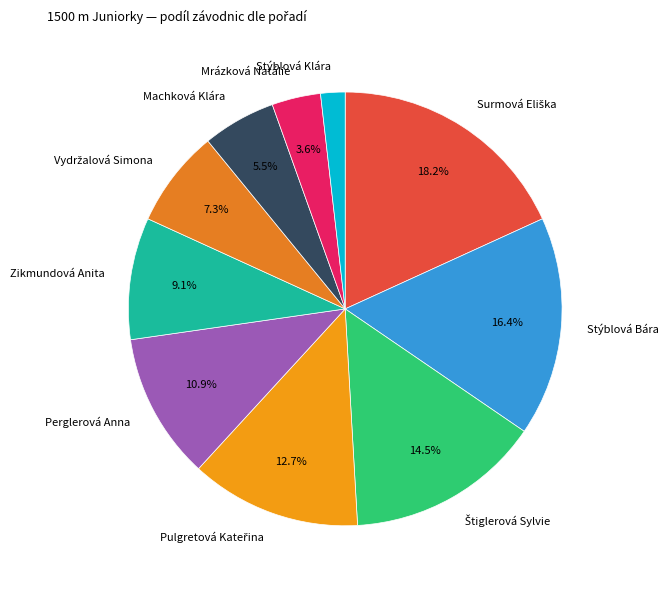

Is there any slice that represents more than half of the pie?

No